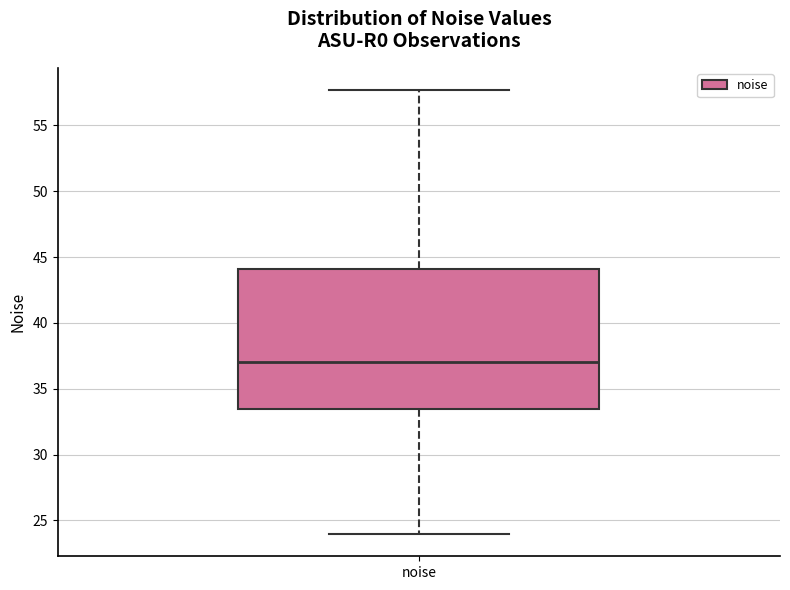

Transcribe this box plot: give where the median line is, the range the box spans, and where the two whiskers end, as read against the y-axis. The values are not printed on the chart, so give them approximately, as read against the axis.

median 37.0, box 33.5 to 44.0, whiskers 24.0 to 57.5